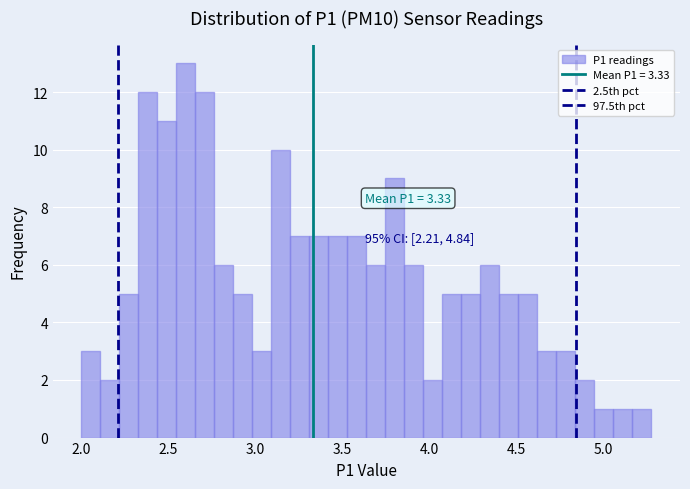

Around what value on the x-axis is the tallest bar? Give the approximate position of its centre, as read against the axis.

2.60